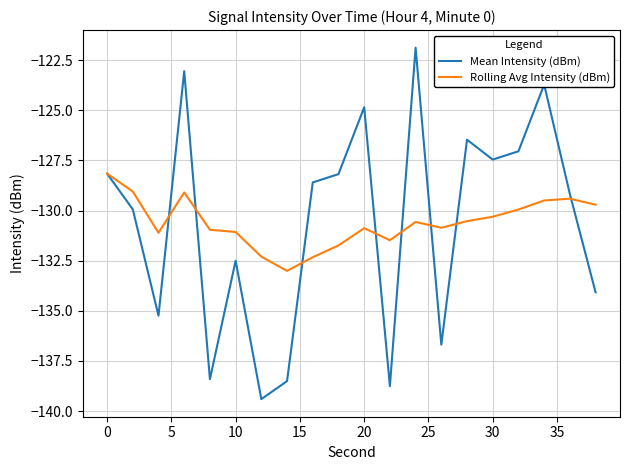

Rank the series by their maximum value, from highest to lowest.

Mean Intensity (dBm), Rolling Avg Intensity (dBm)